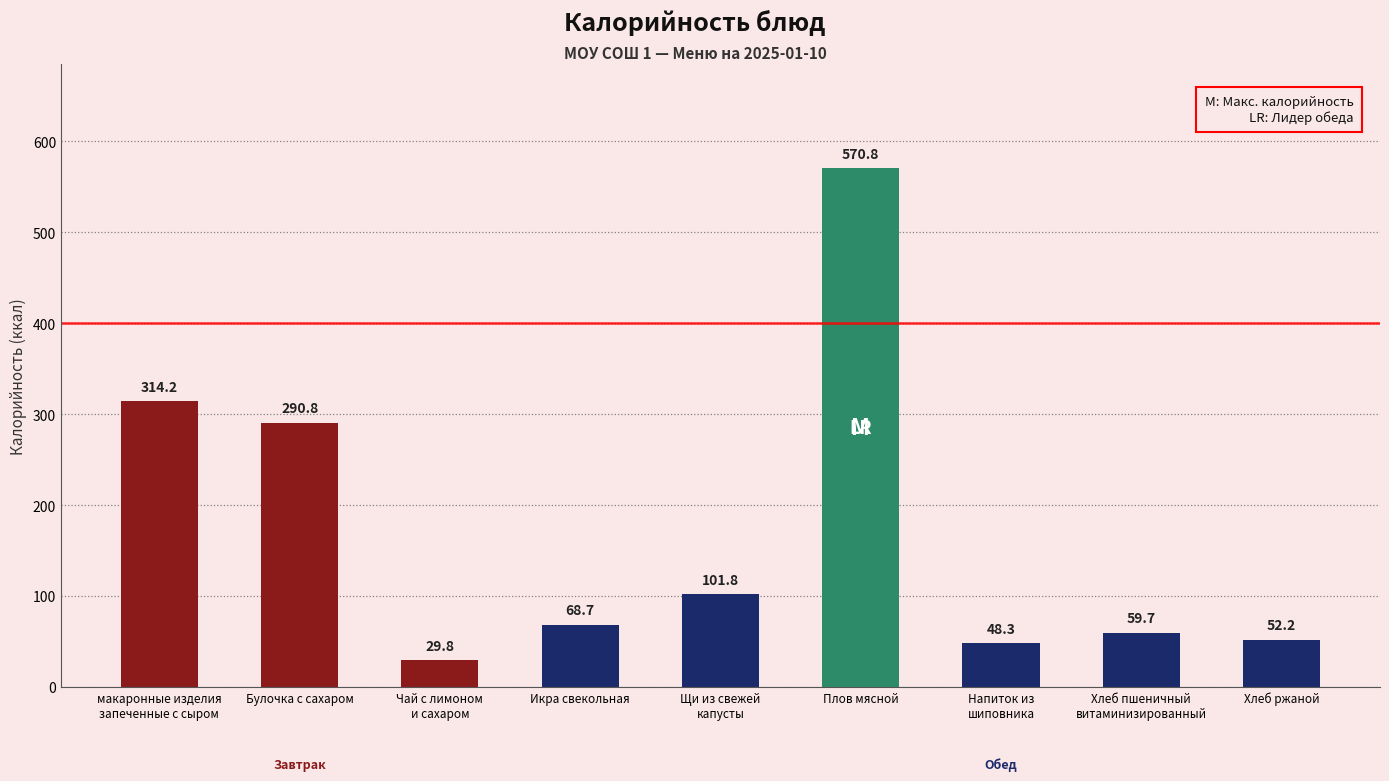

True or false: the data shows 52.2 at Хлеб ржаной.

True